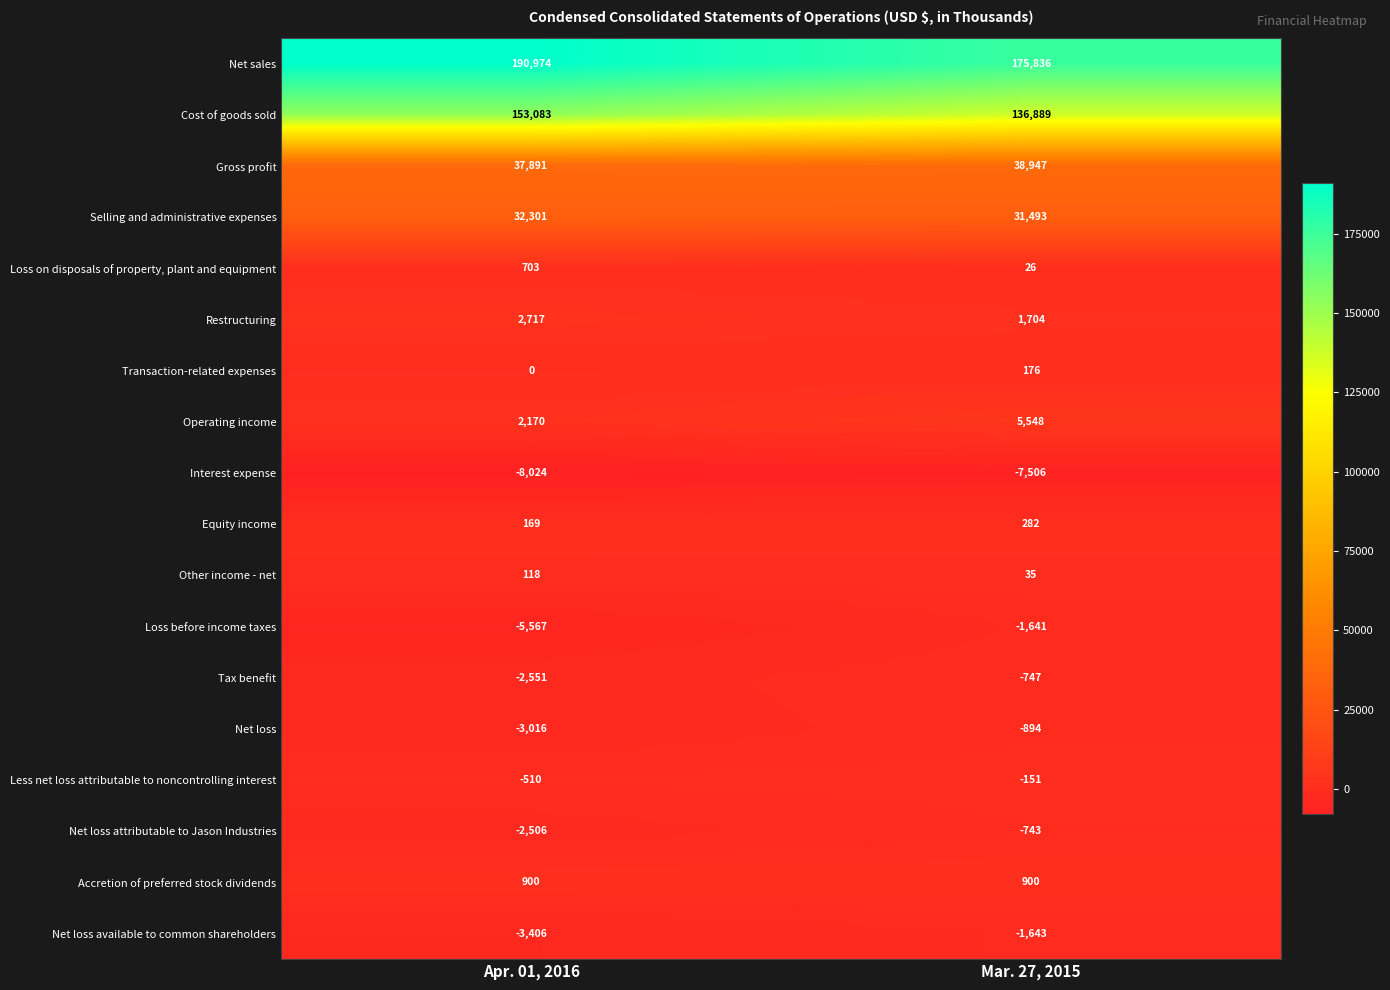

What is the difference between the maximum and minimum values in the Gross profit series?

1056